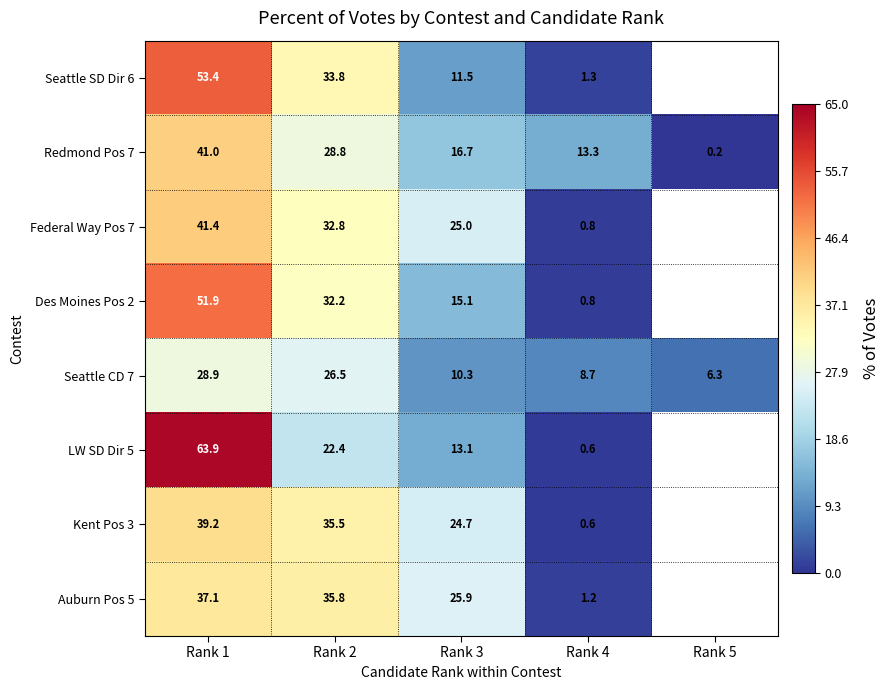

List the labels in order of Redmond Pos 7 value, smallest first.

Rank 5, Rank 4, Rank 3, Rank 2, Rank 1